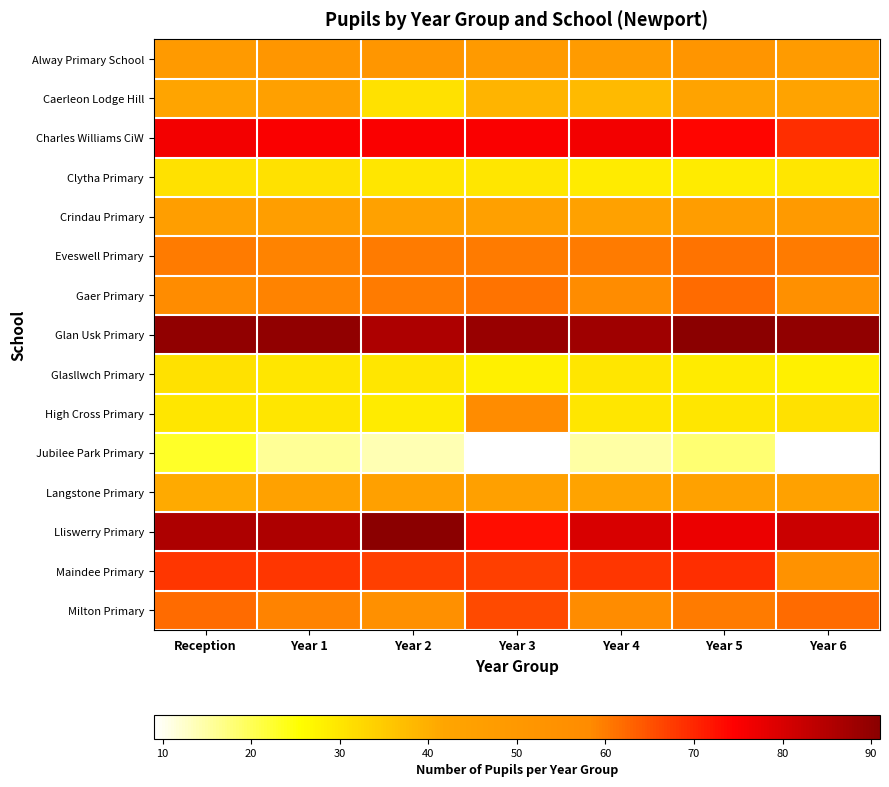

At which category is the sum across all series the highest?

Year 3